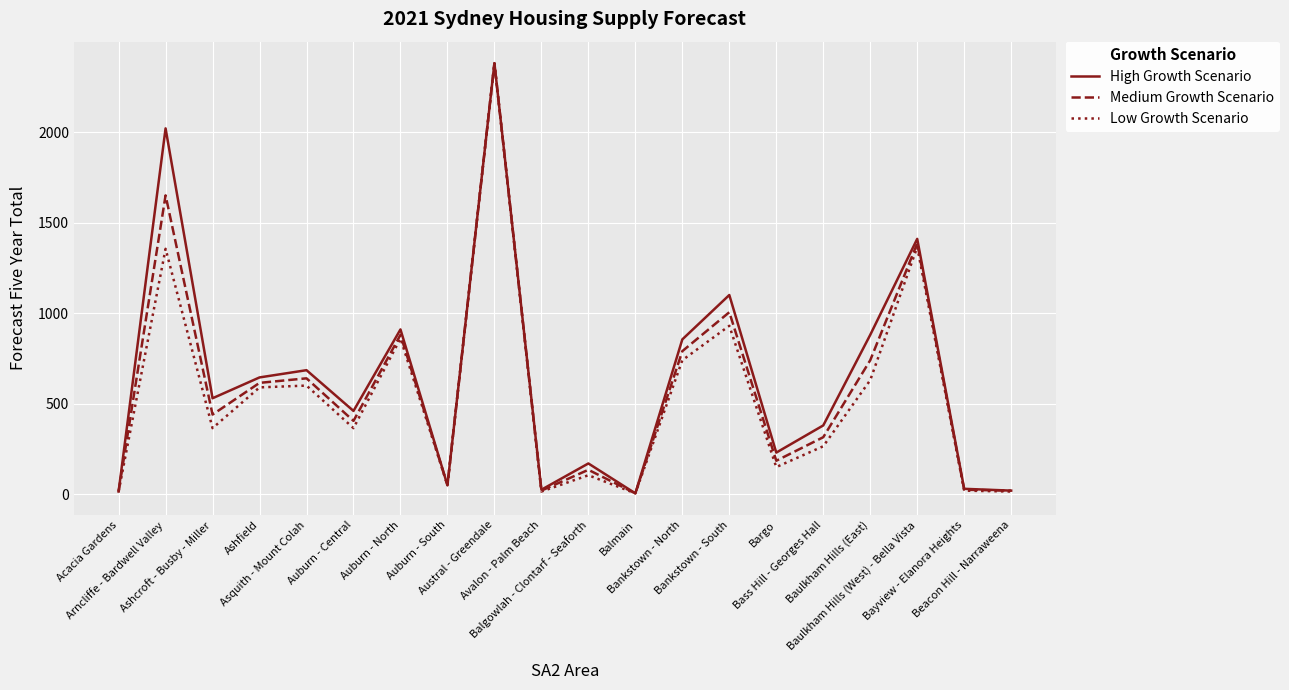

What is the highest value of the High Growth Scenario series?

2380